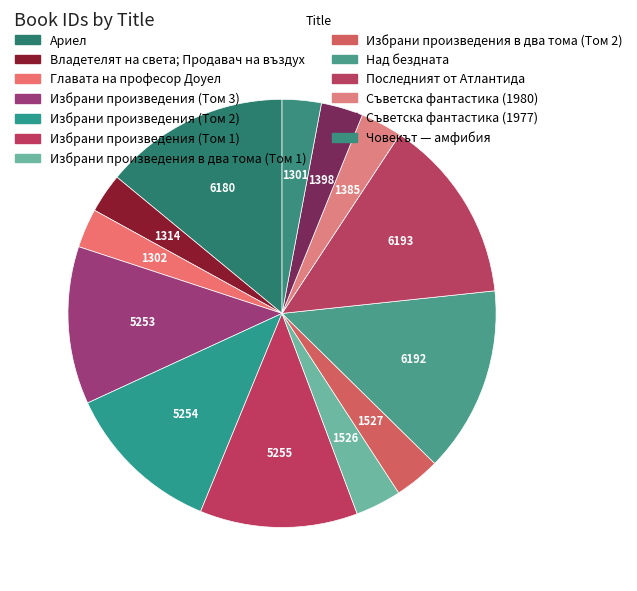

To the nearest percent, what portion does Главата на професор Доуел represent?

3%